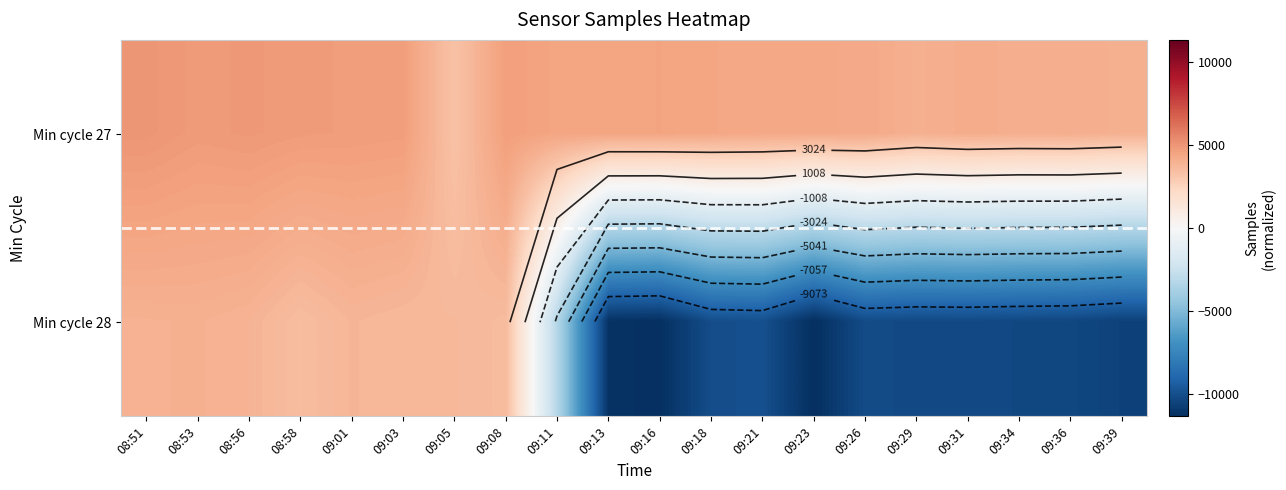

Rank the series by their average value, from highest to lowest.

Min cycle 27, Min cycle 28